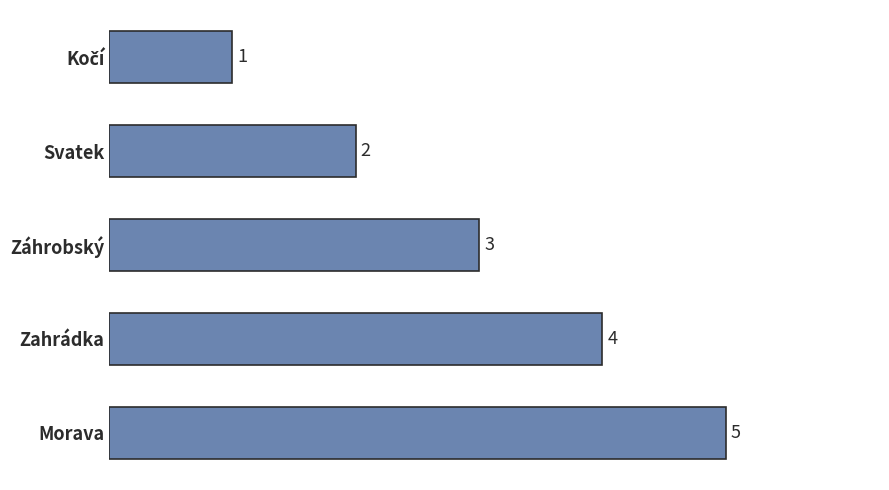

Reading bottom to top, what are all the values shown in this chart?

5	4	3	2	1